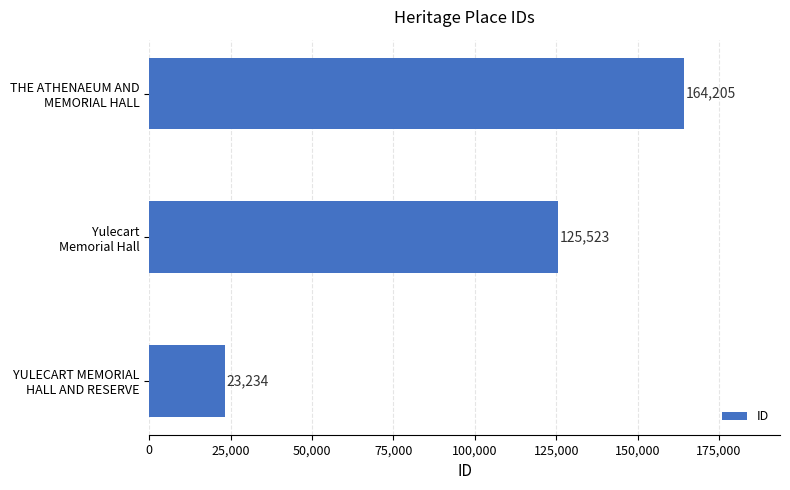

Count the number of data series in this chart.

1